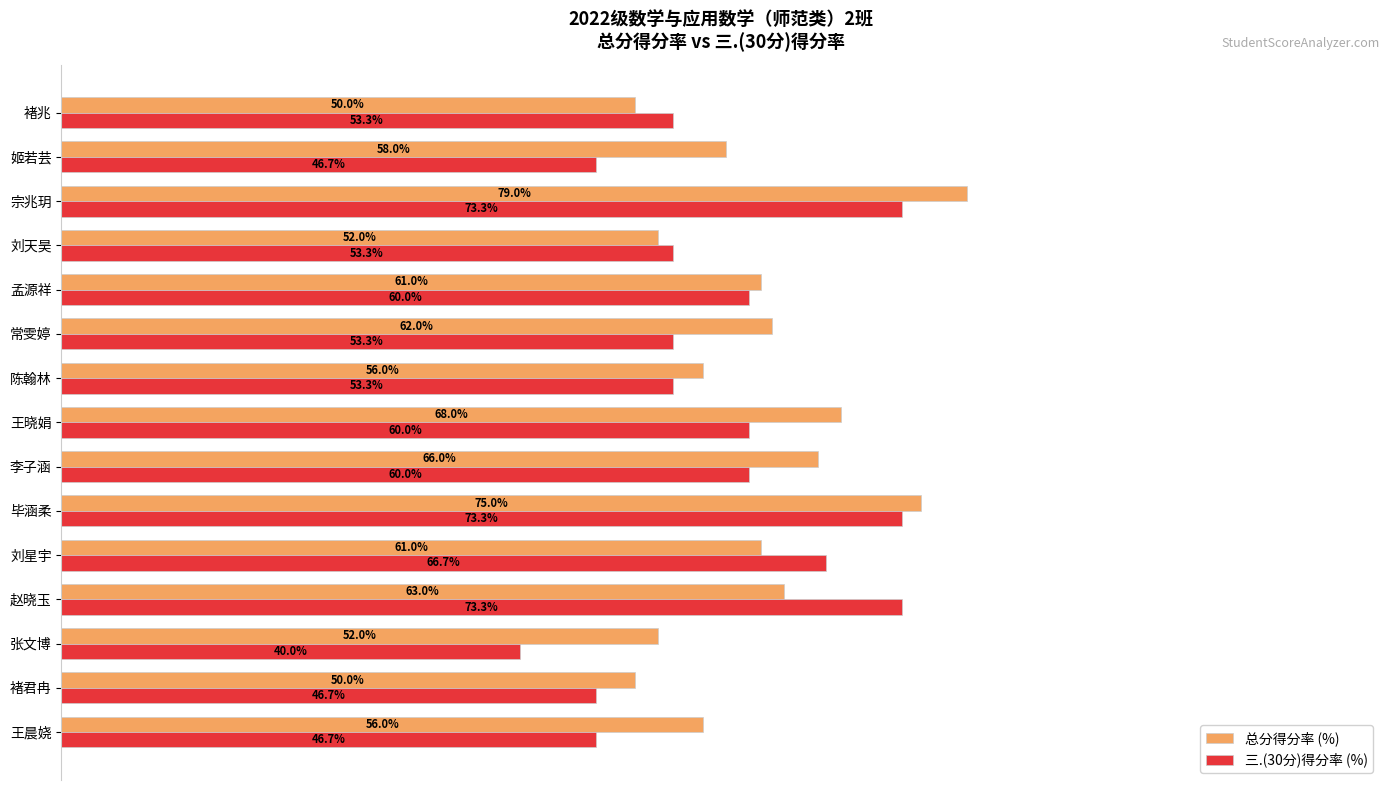

At which category is the sum across all series the highest?

宗兆玥